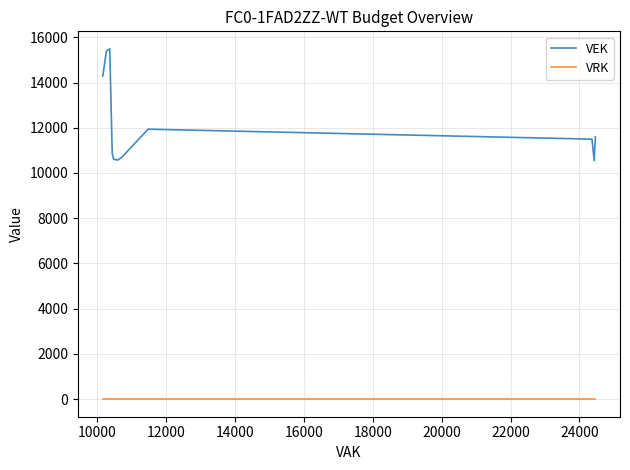

True or false: VEK and VRK intersect in this chart.

False